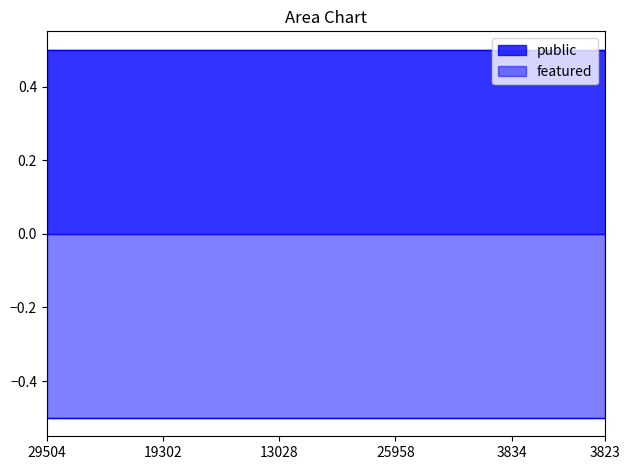

Which series has the largest range (max minus min)?

public